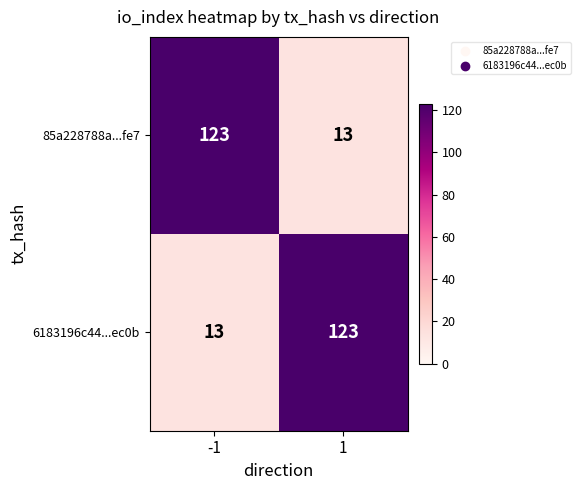

Reading right to left, what are all the values shown in this chart?

85a228788a...fe7: 1=13	-1=123
6183196c44...ec0b: 1=123	-1=13